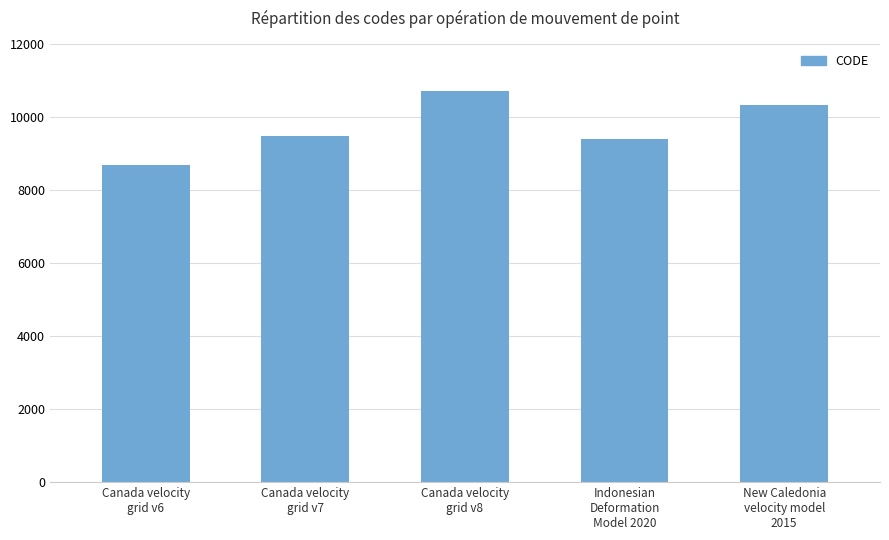

Count the number of data series in this chart.

1